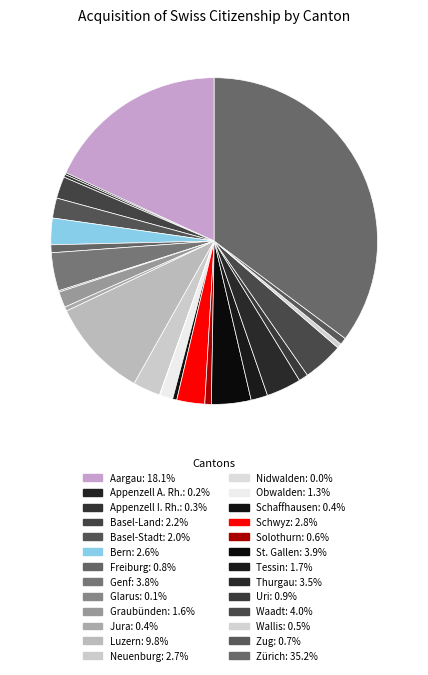

What is the smallest slice in the pie chart?

Nidwalden